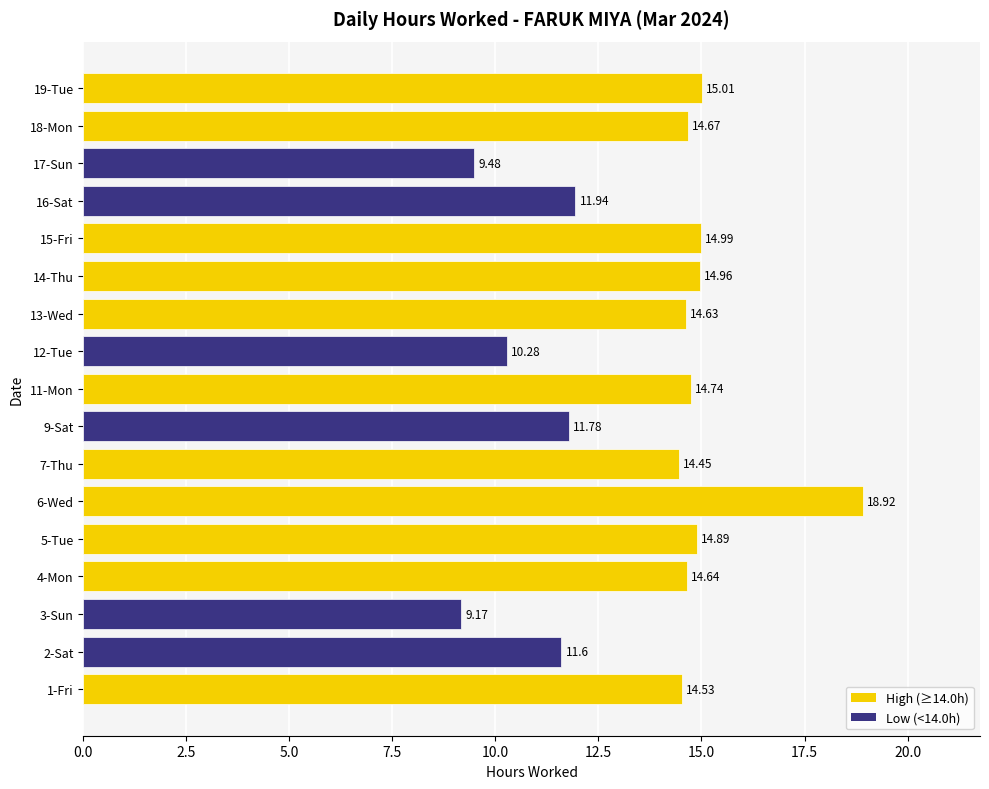

What is the difference between the values at 19-Tue and 7-Thu?

0.6